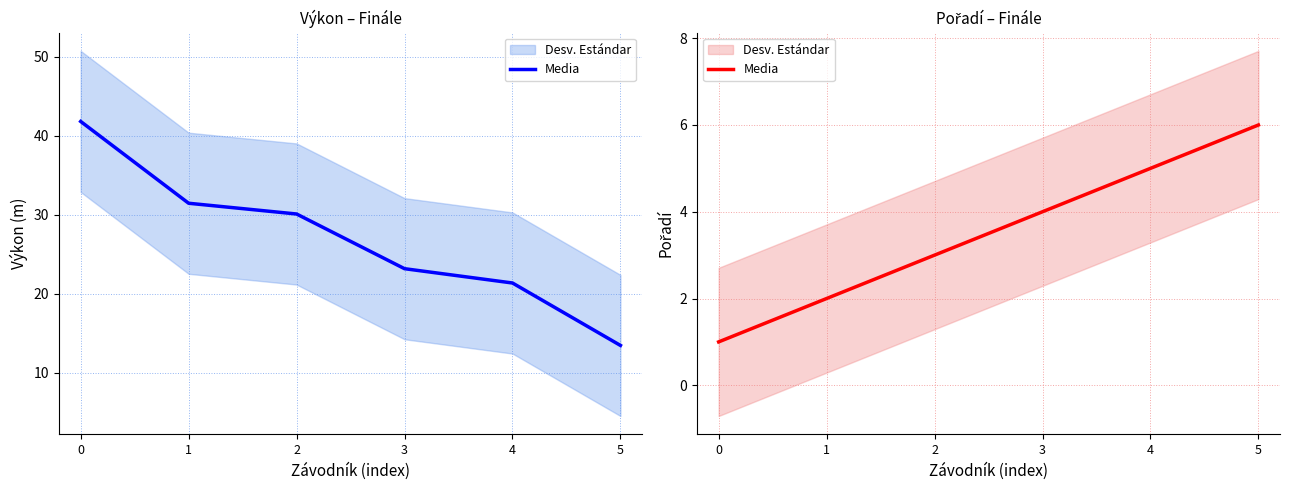

Is it true that the value at 0 is 1?

True